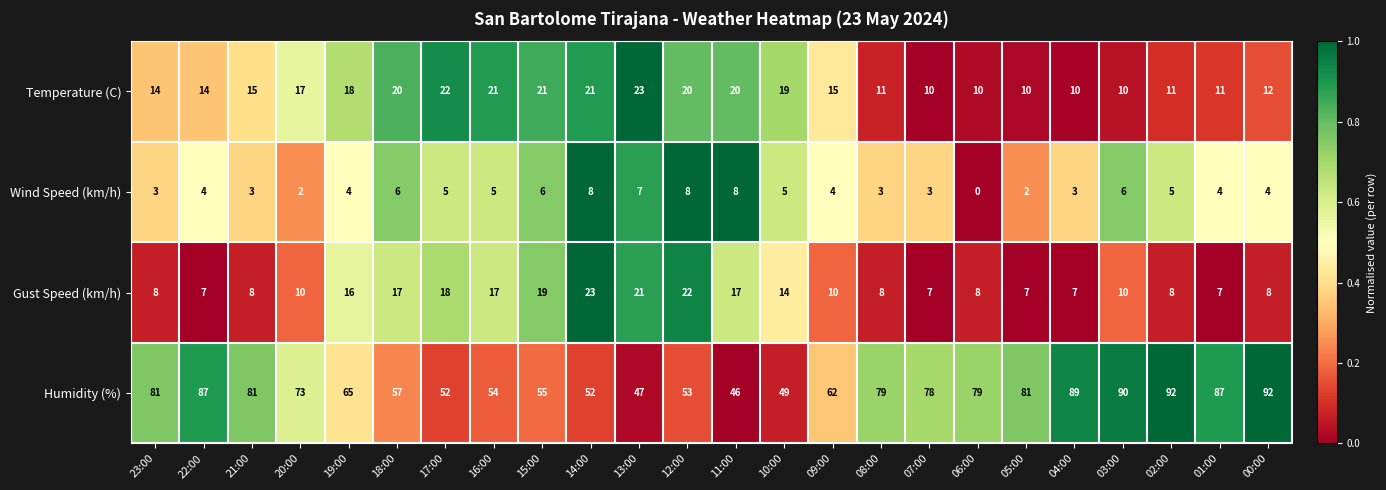

What is the difference between the highest and lowest values at 09:00?

58